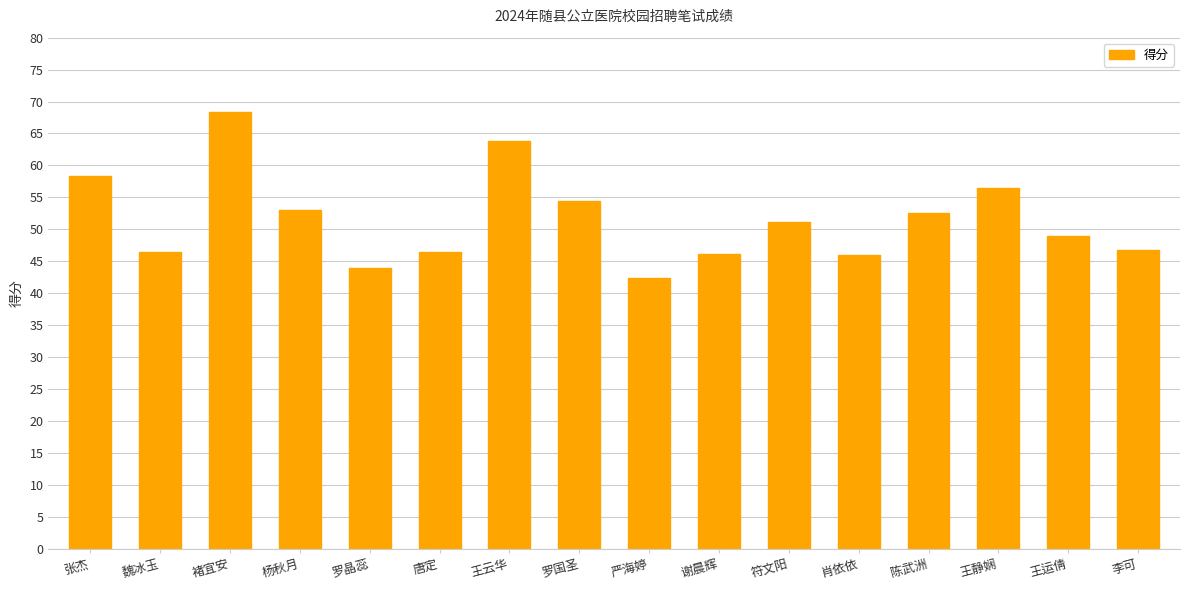

Which label corresponds to the largest value in the chart?

褚宜安